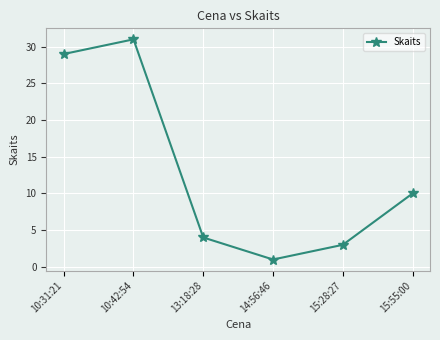

Rank the categories by value from lowest to highest.

14:56:46, 15:28:27, 13:18:28, 15:55:00, 10:31:21, 10:42:54